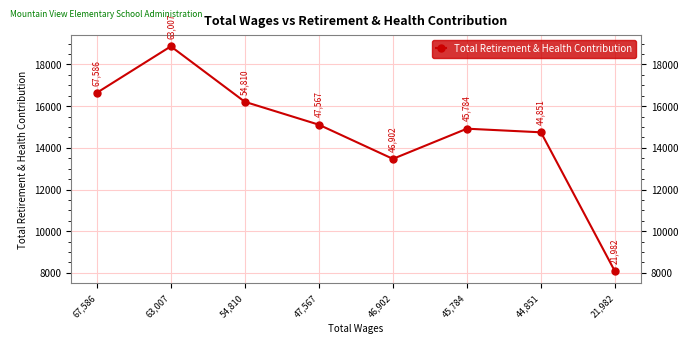

The value at 44,851 is 14743. True or false?

True